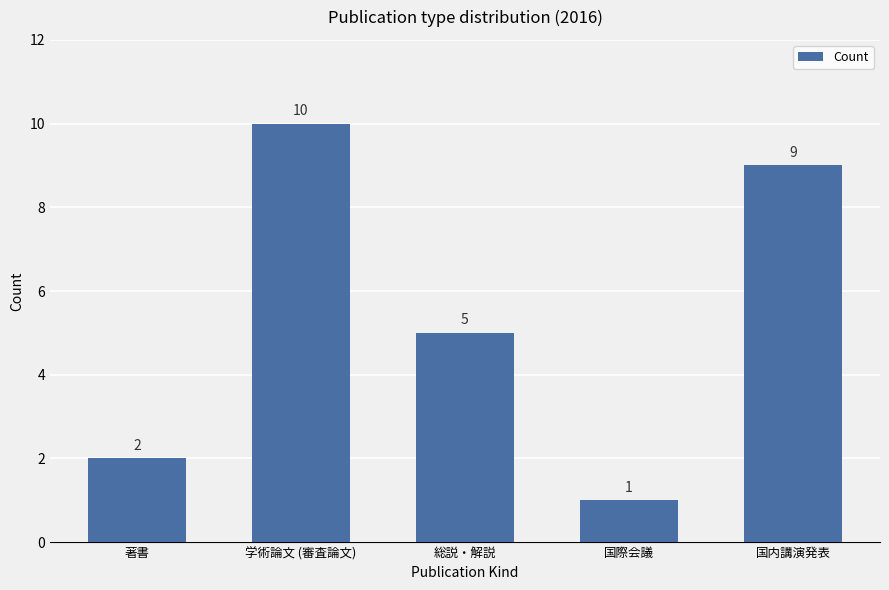

At which label does the data first exceed 5?

学術論文 (審査論文)